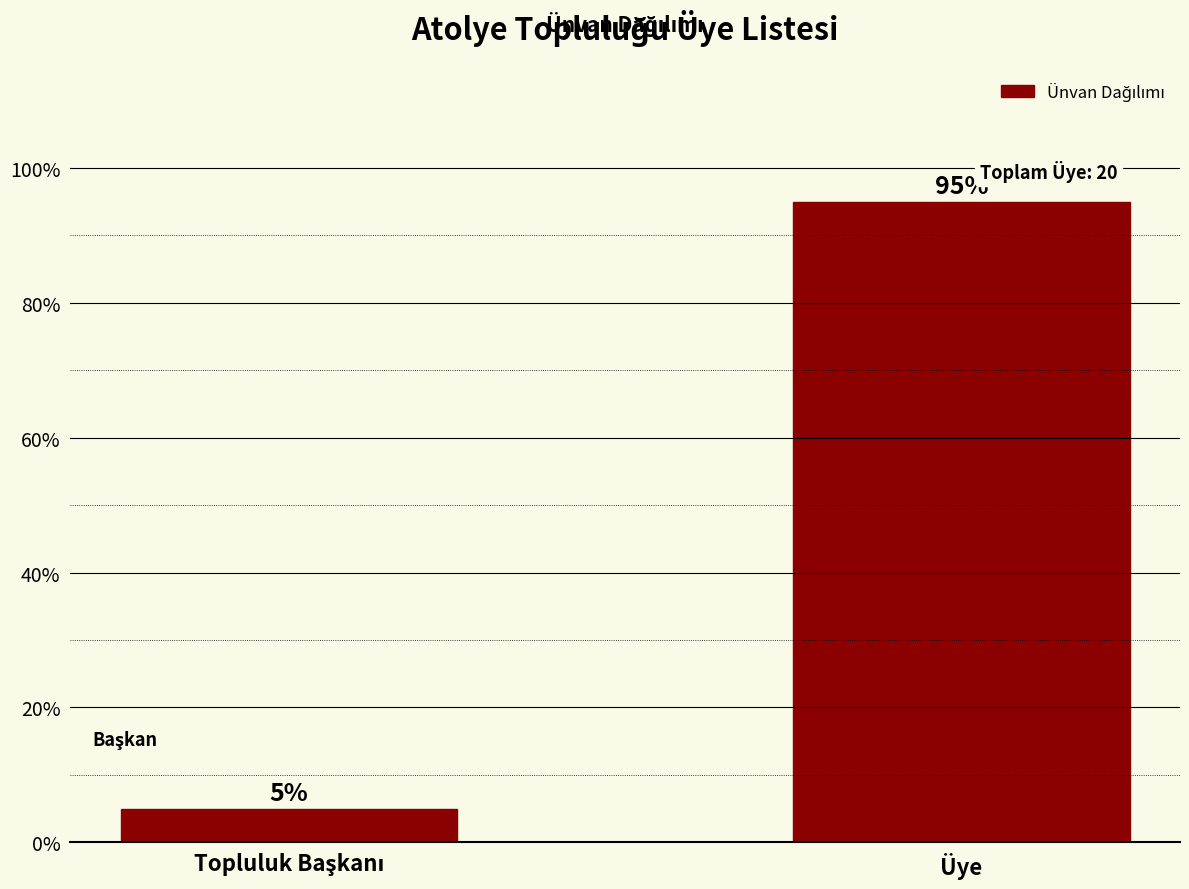

What position from the right is Üye?

1